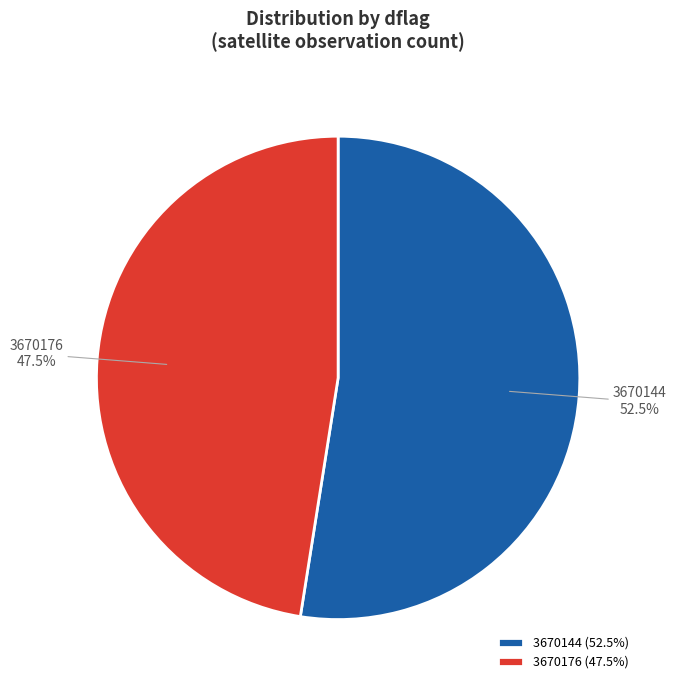

What percentage is NOT represented by 3670144?

47.5%